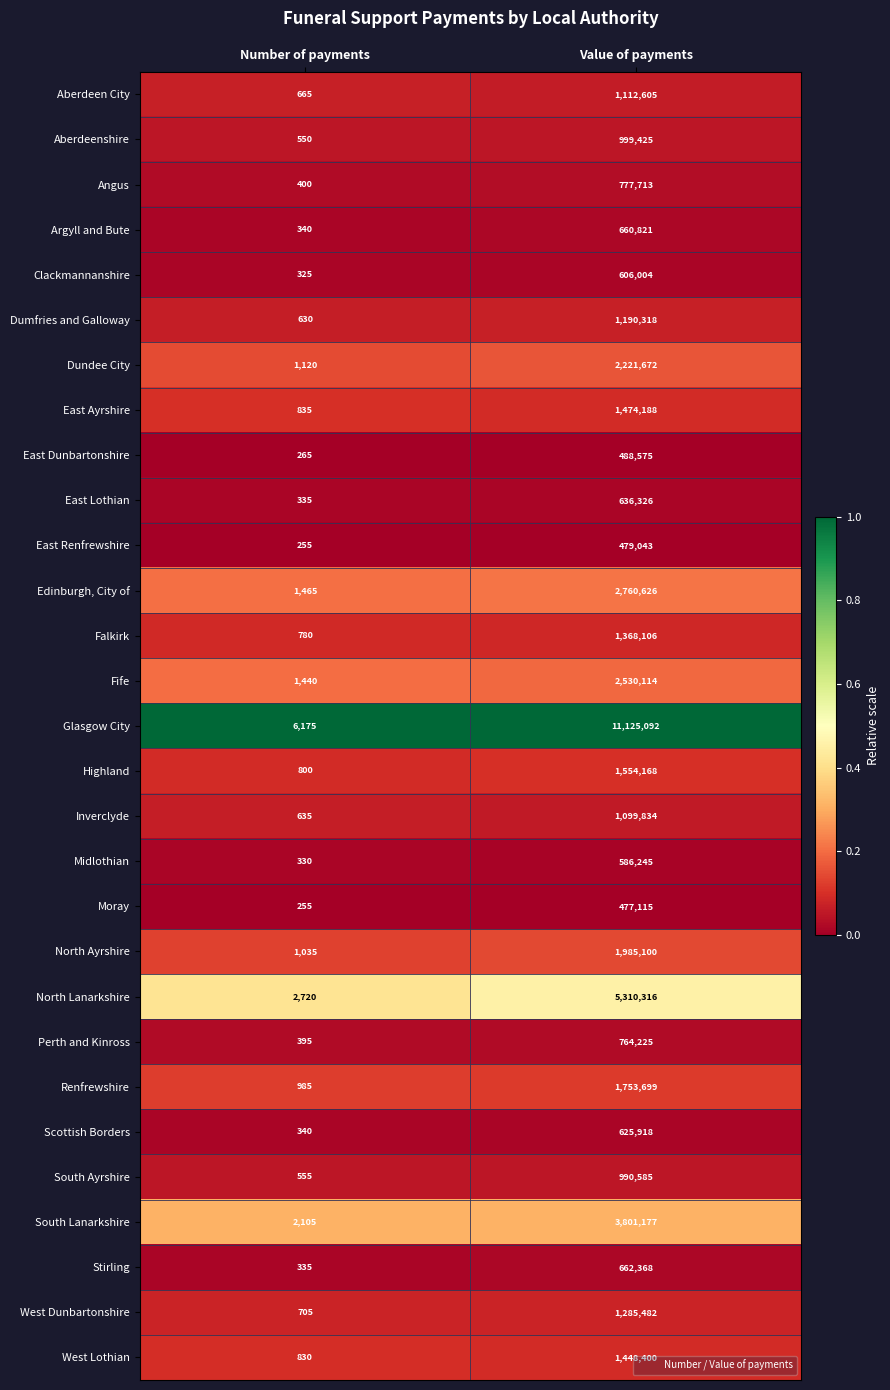

What is the approximate value of Aberdeen City at Value of payments?

1112605